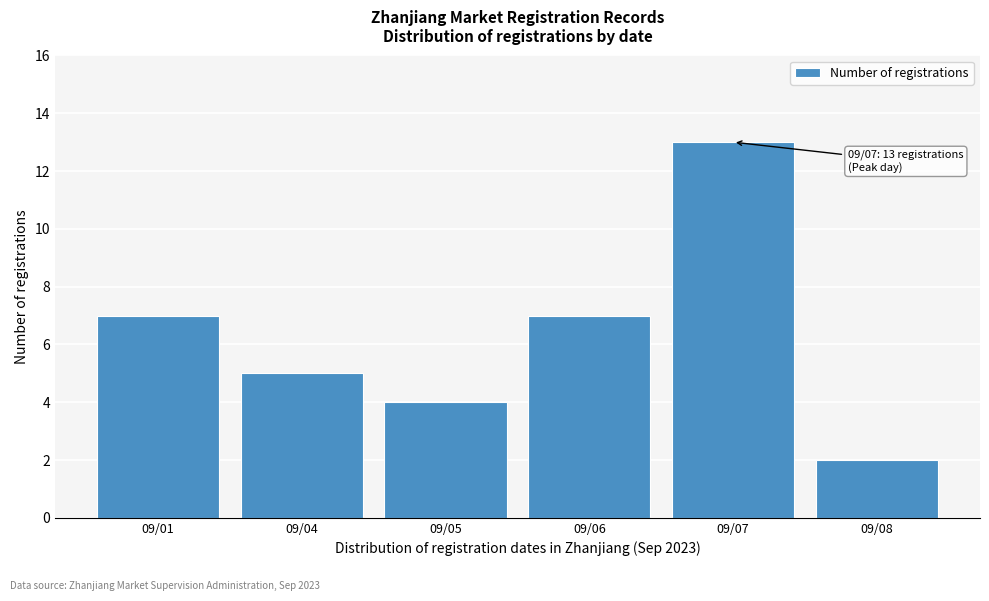

Reading left to right, list all the values displayed in this chart.

09/01=7	09/04=5	09/05=4	09/06=7	09/07=13	09/08=2